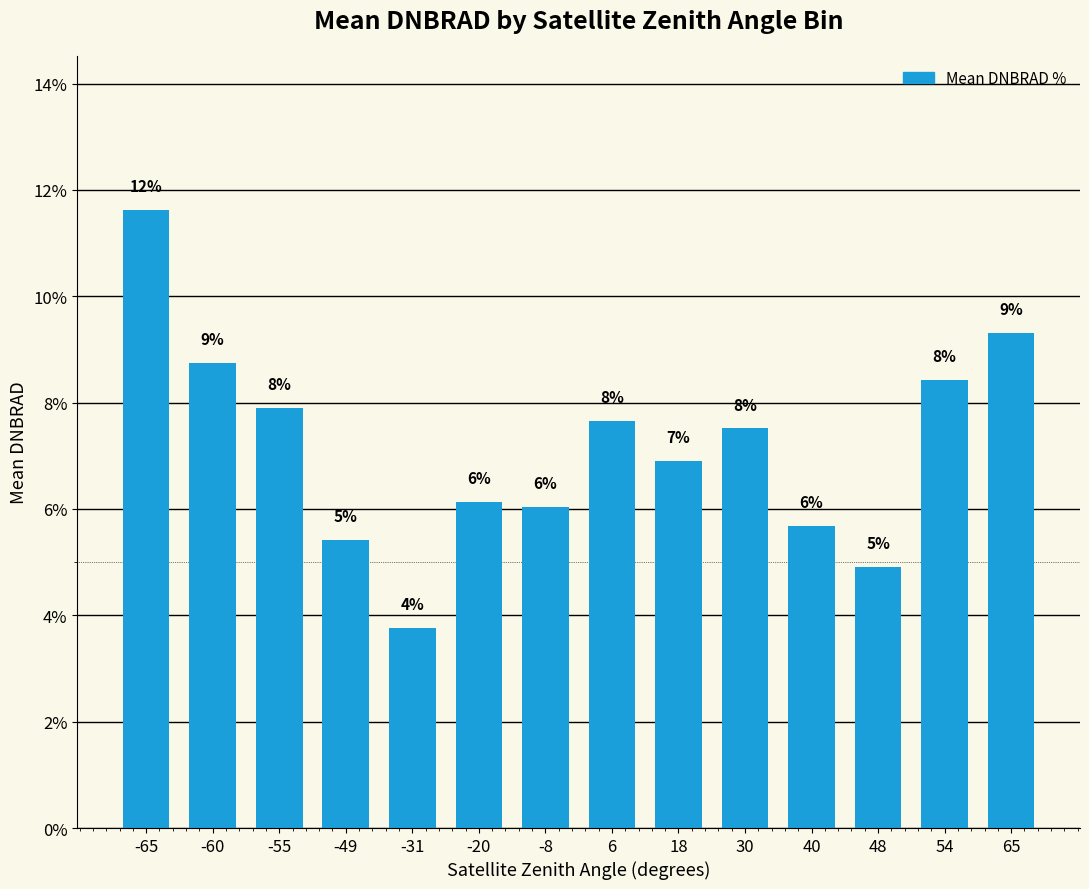

Read the value at -8.

6.0